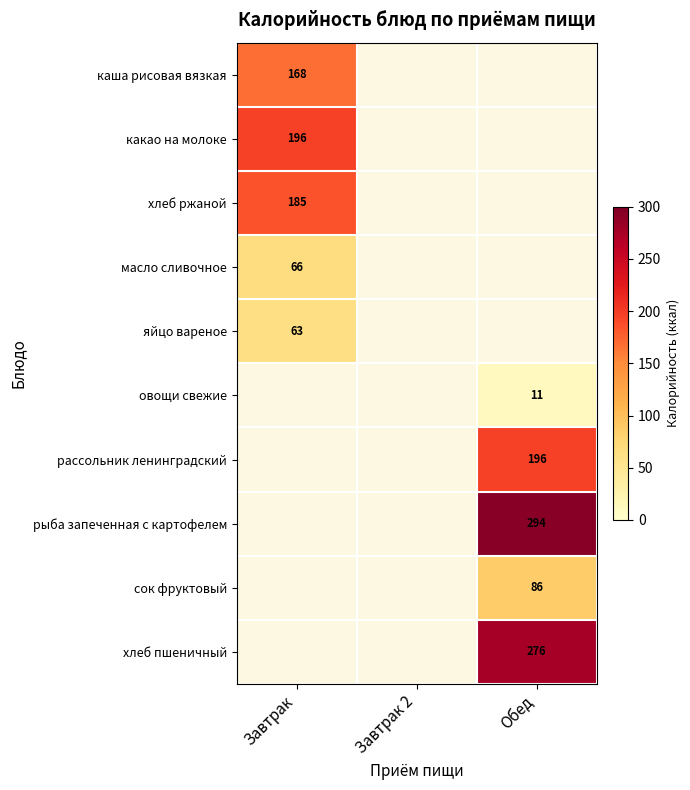

Between Обед and Завтрак, which is larger?

Завтрак